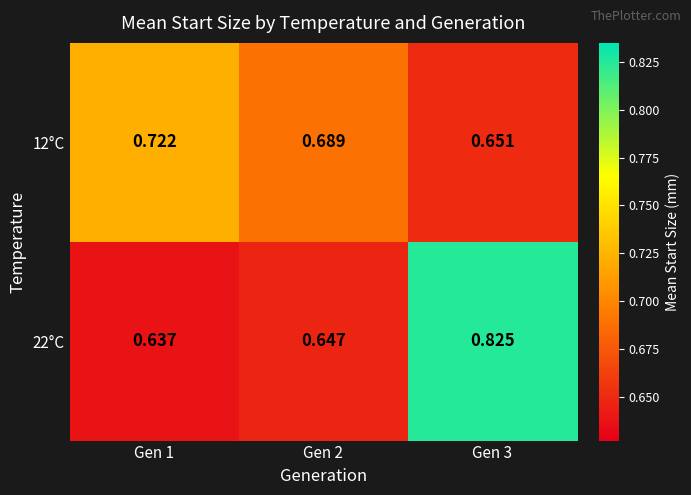

Is the value of 12°C at Gen 3 greater than the value of 22°C at Gen 1?

Yes